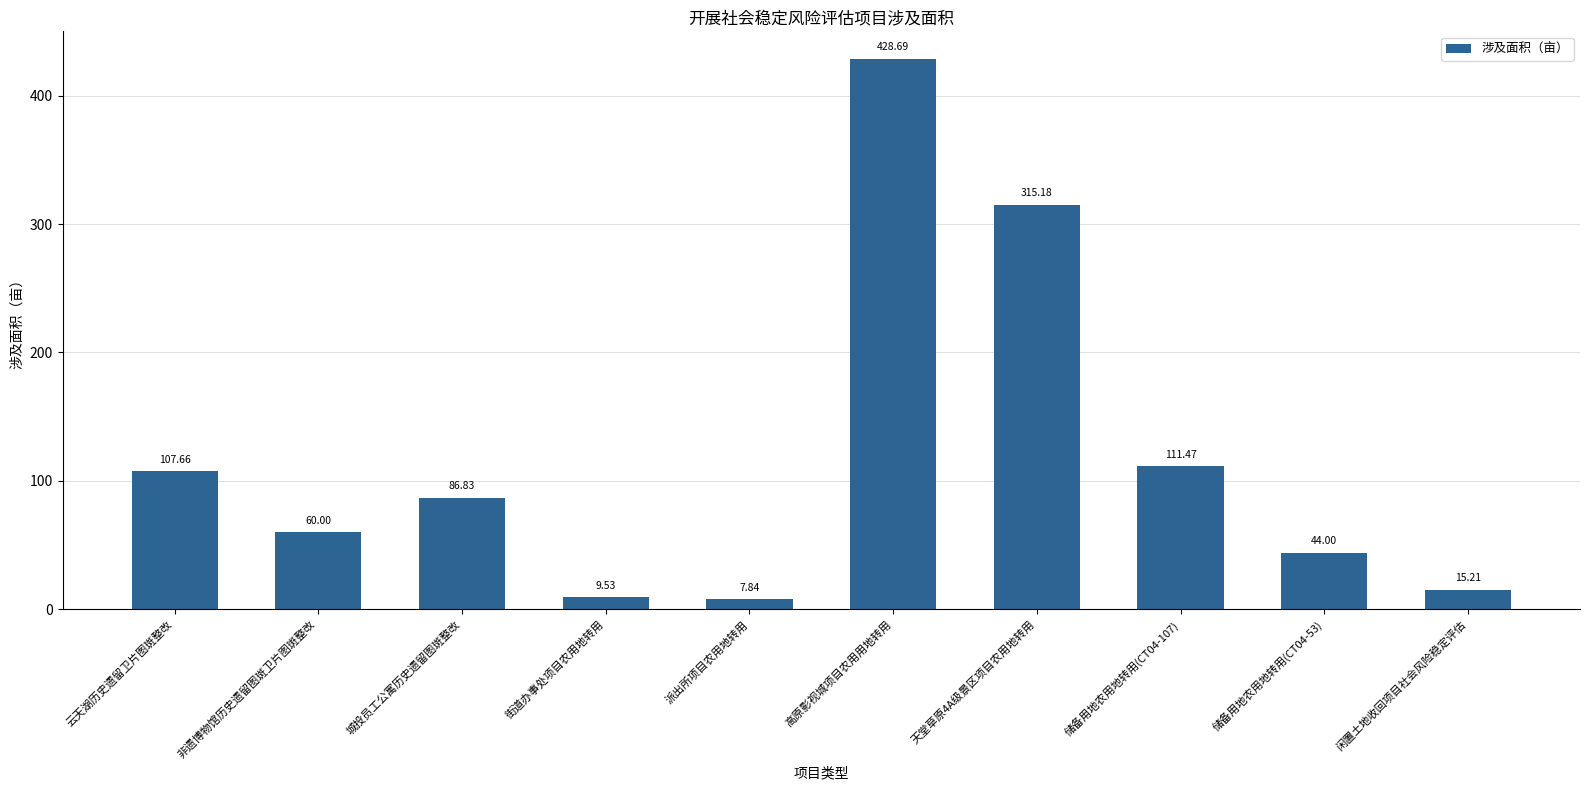

Which label corresponds to the smallest value in the chart?

派出所项目农用地转用